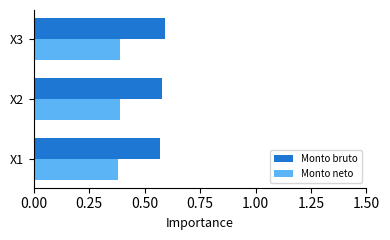

Is it true that Monto neto equals 0.1 at X2?

False